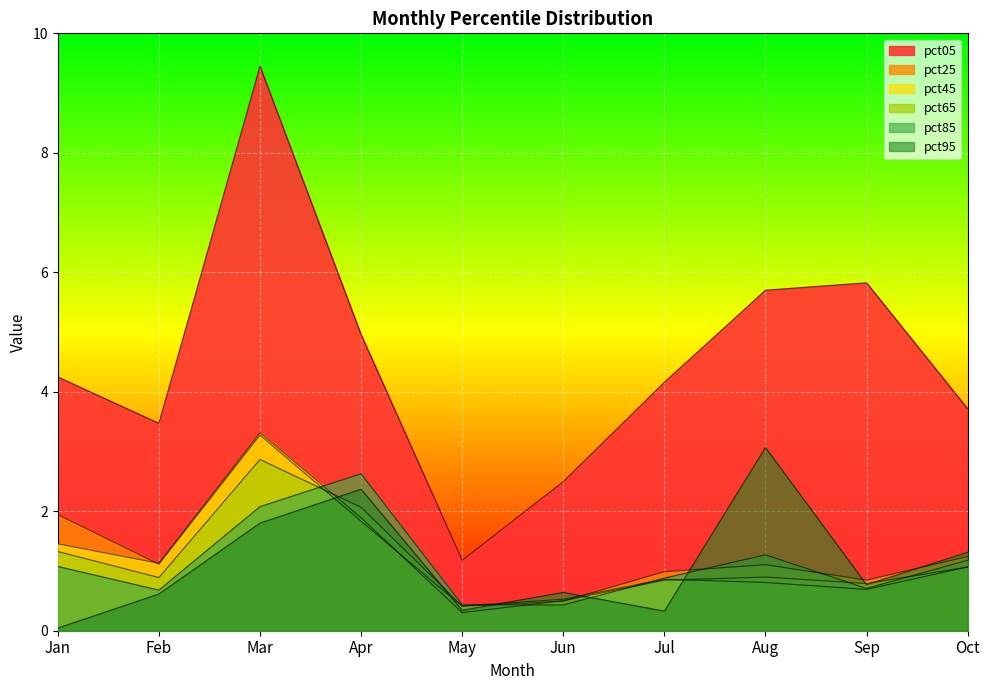

True or false: pct05 has a value of 4.1 at Jun.

False